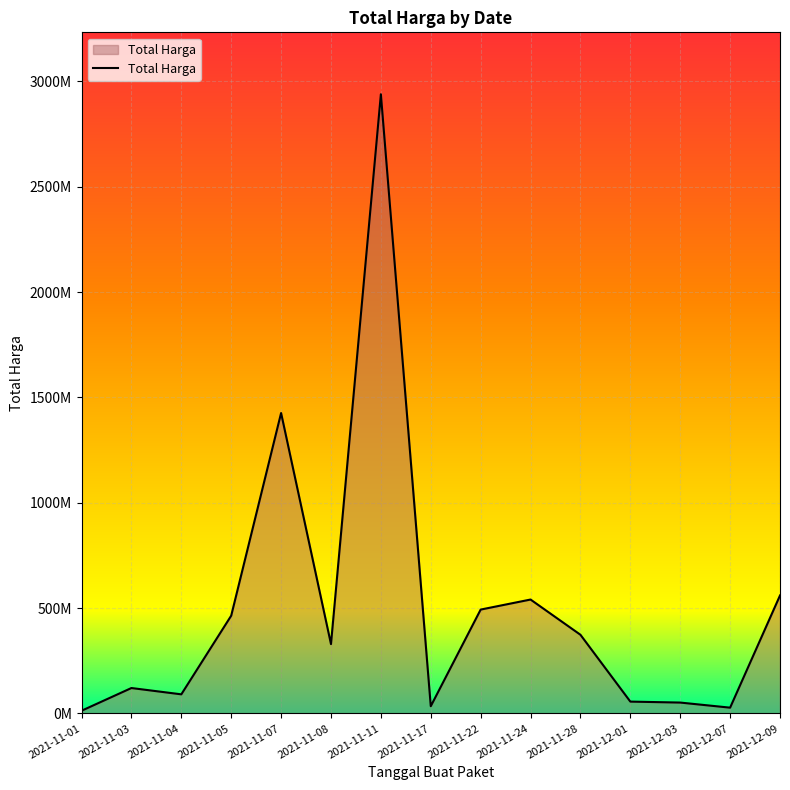

At which label is the value closest to 1475875370?

2021-11-07